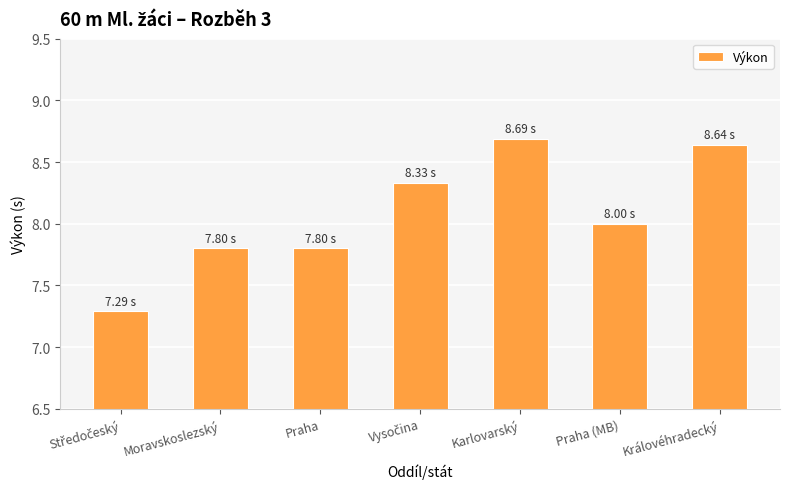

What is the greatest value displayed?

8.7